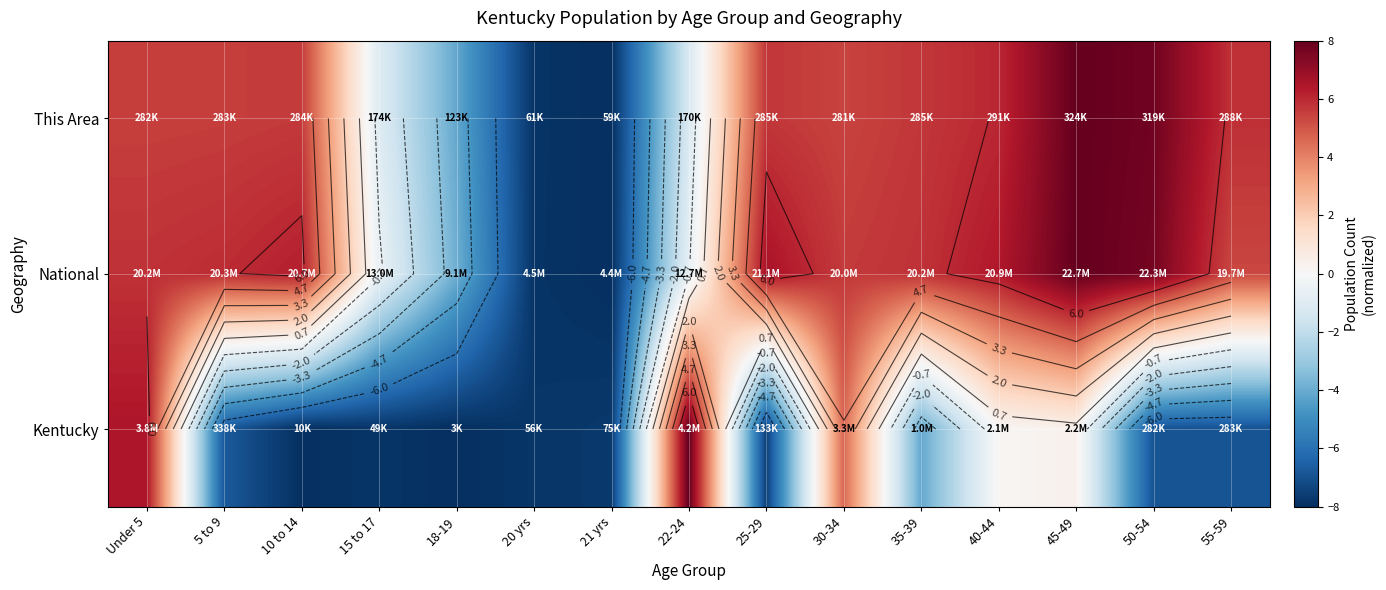

At which label is National closest to 0?

15 to 17